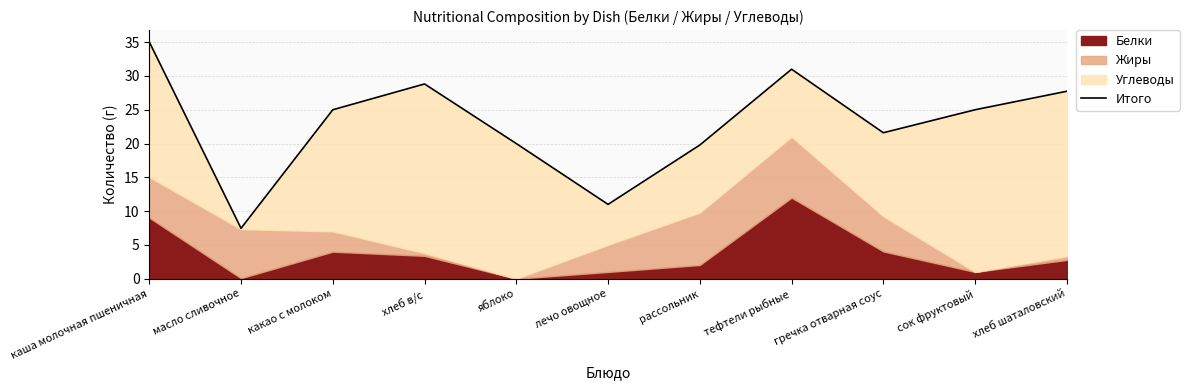

Does the chart display data point markers on the line(s)?

No